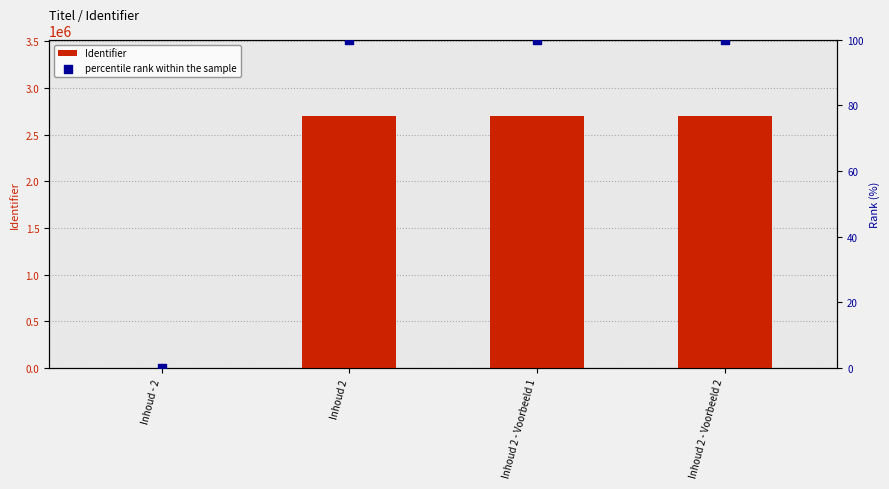

What are all the series names shown in the legend?

Identifier, percentile rank within the sample